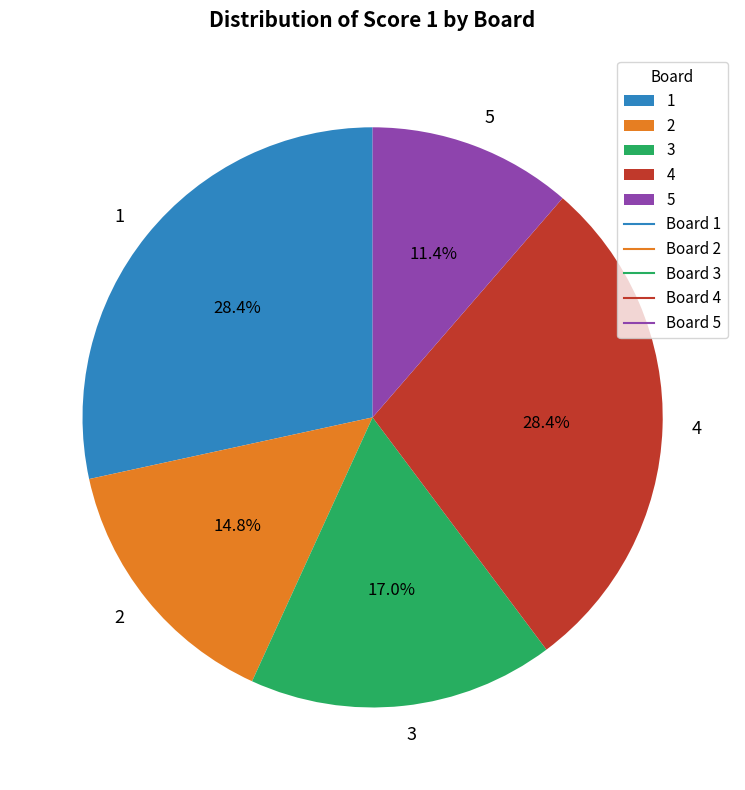

Approximately how many times larger is the value at 5 compared to 4?

0.4